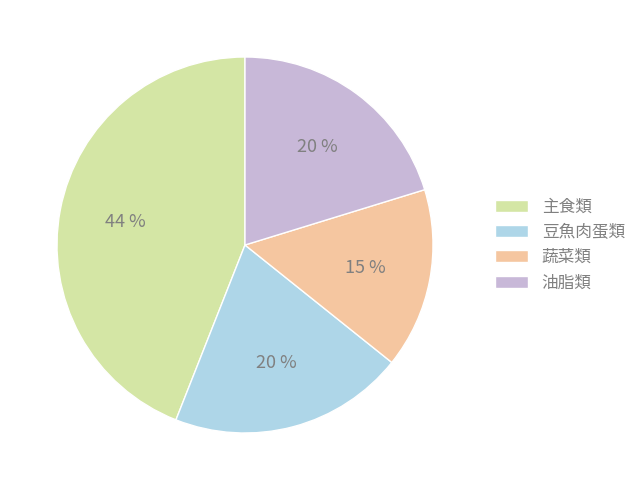

To the nearest percent, what is the difference between the largest and smallest slice percentages?

29%